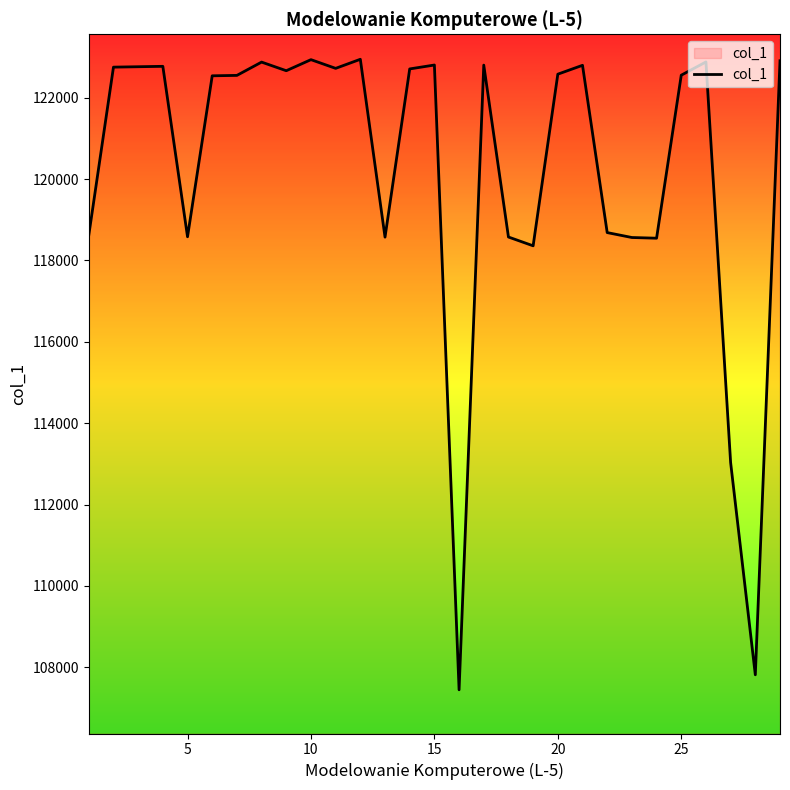

What is the minimum value shown in the chart?

107444